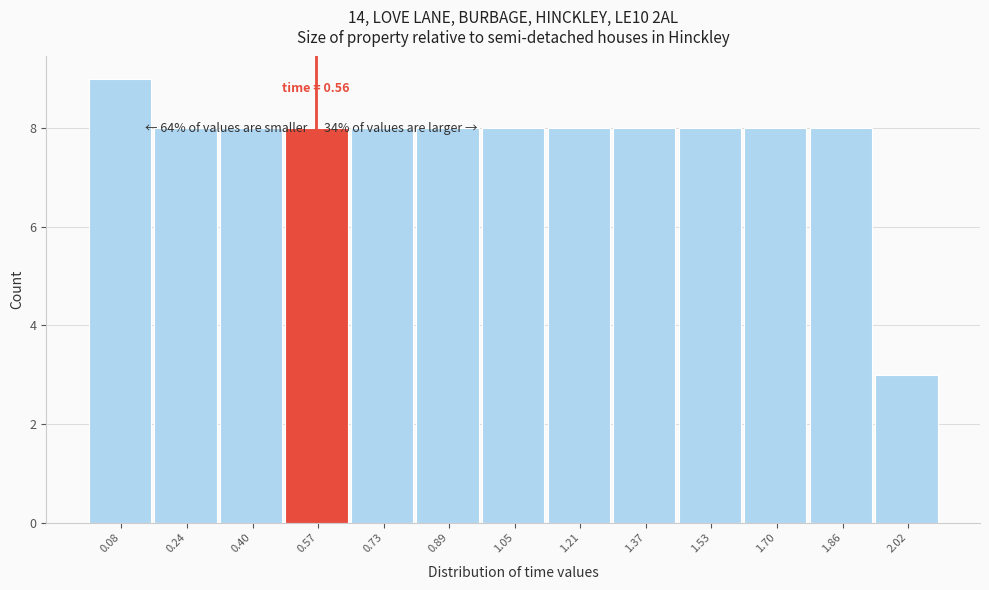

Over which range of the x-axis is the bar tallest?

0.00 to 0.16